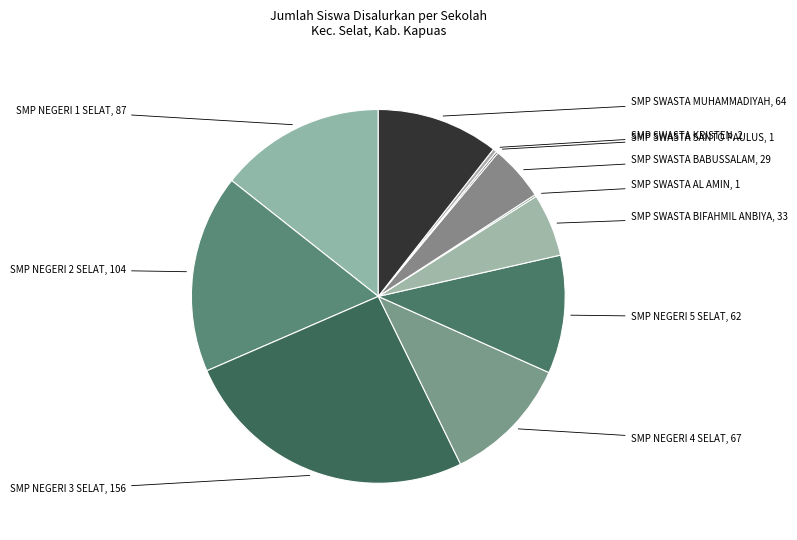

Is it true that SMP NEGERI 4 SELAT is 11% of the pie?

True